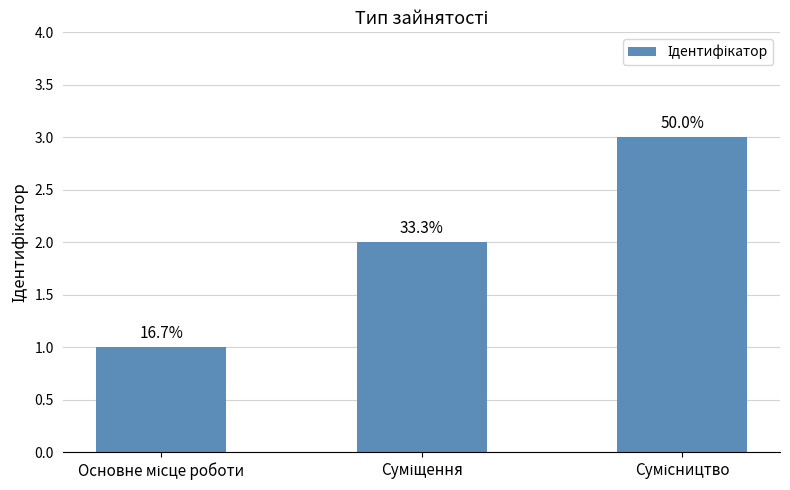

The chart shows a value of 3 at Сумісництво. True or false?

True